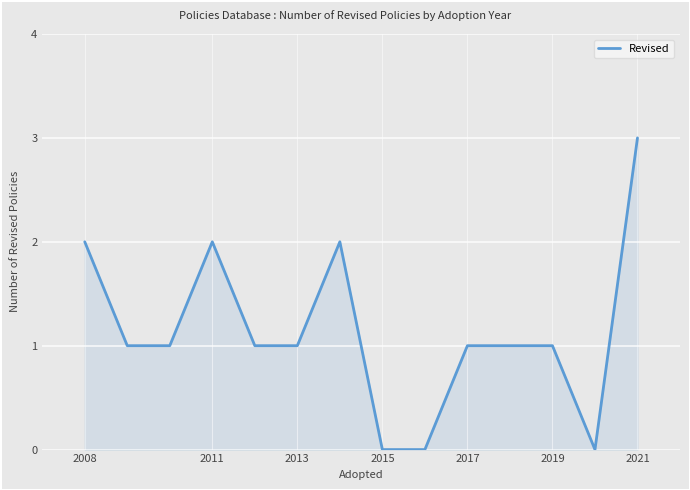

What is the difference between the maximum and minimum values?

3